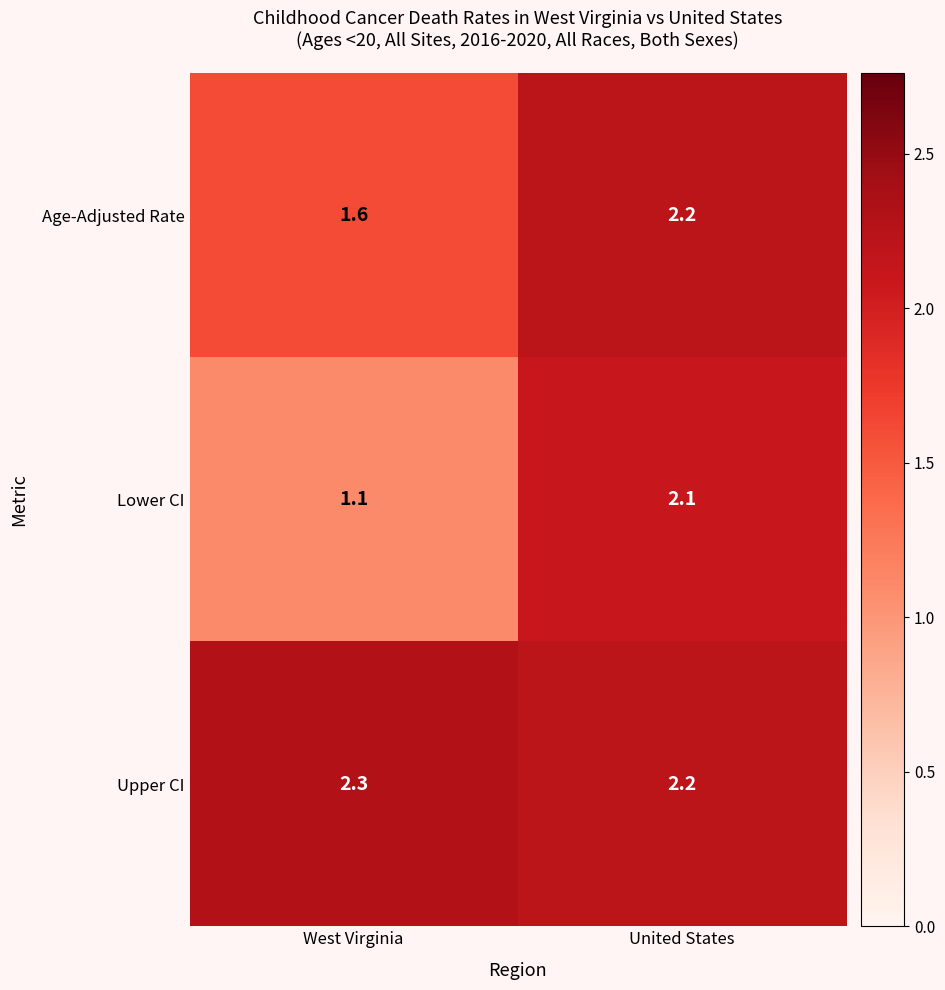

Read the Upper CI value at United States.

2.2